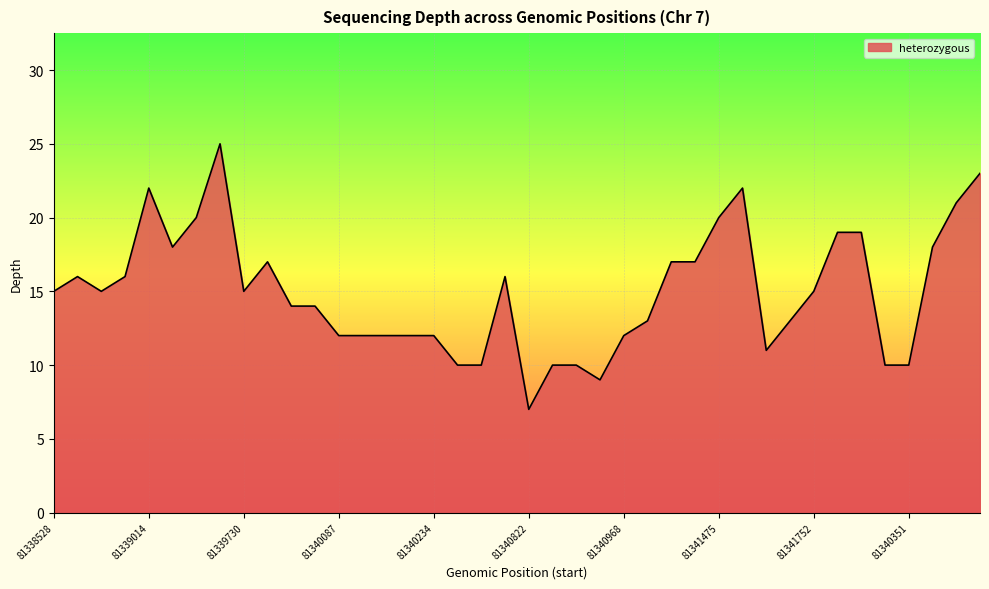

What is the smallest value displayed?

7